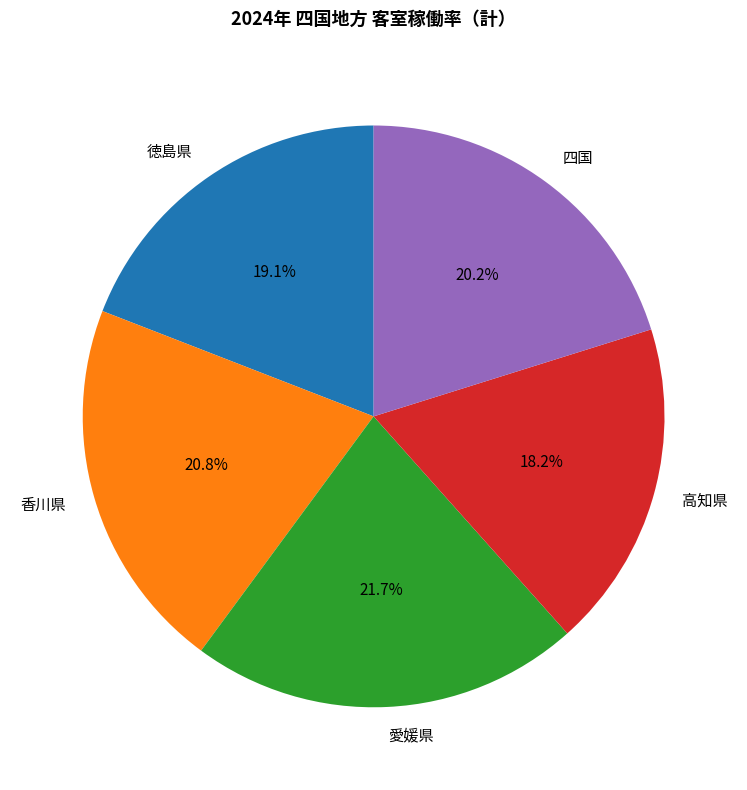

Is the sum of 愛媛県 and 徳島県 greater than half?

No